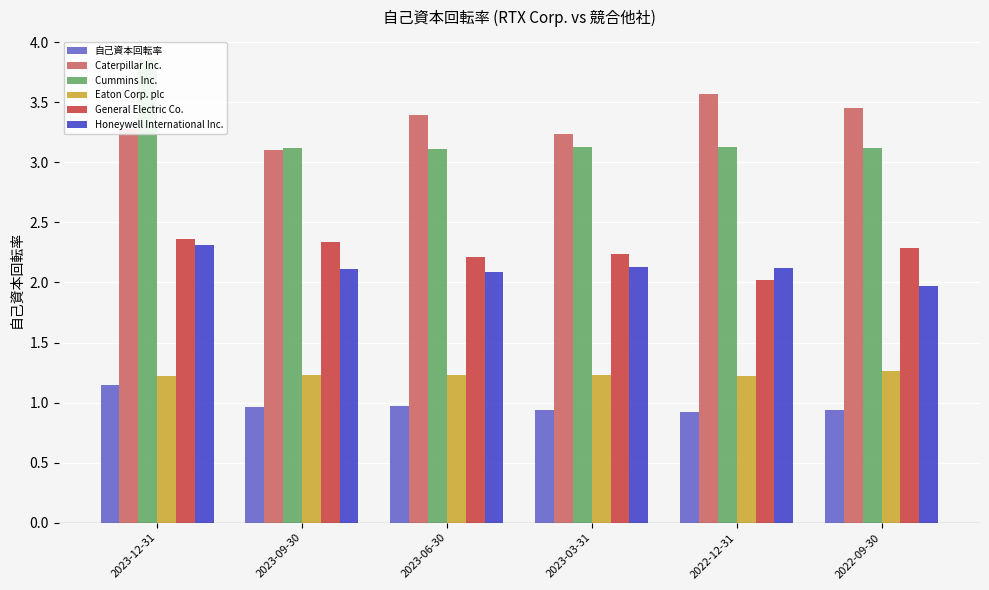

What is the difference between the maximum and minimum values in the General Electric Co. series?

0.3